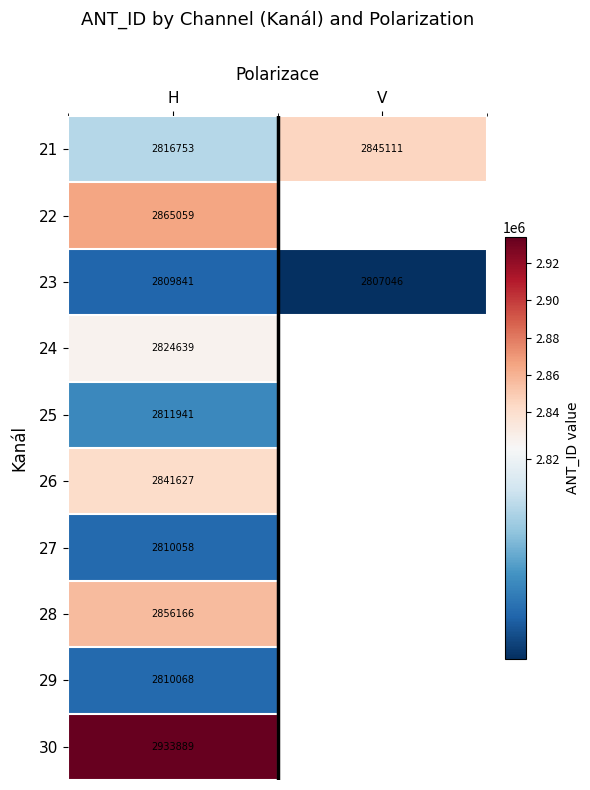

At how many categories does at least one series exceed 2809075?

2